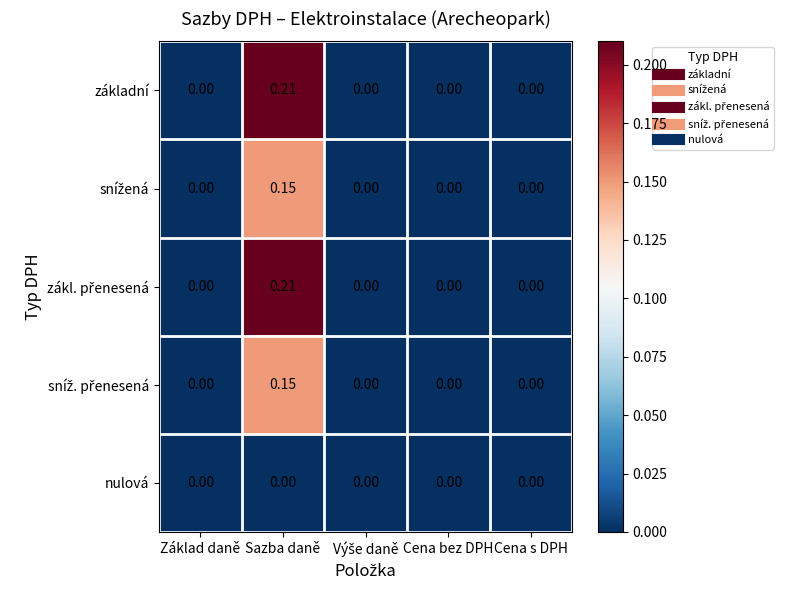

At which category is the sum across all series the highest?

Sazba daně